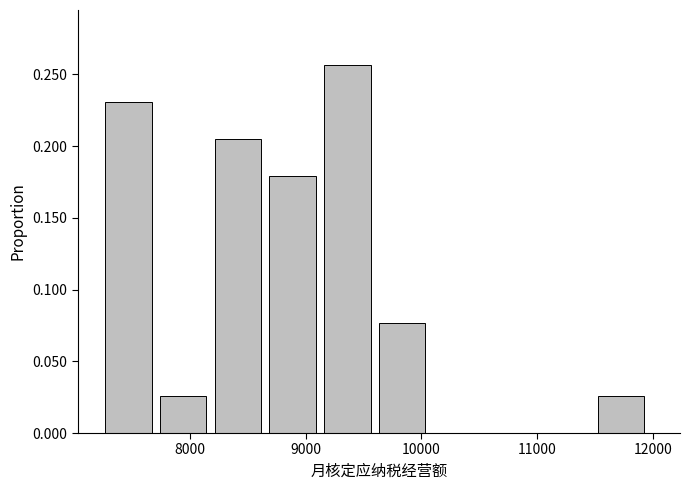

Over which range of the x-axis is the bar tallest?

9200 to 9600